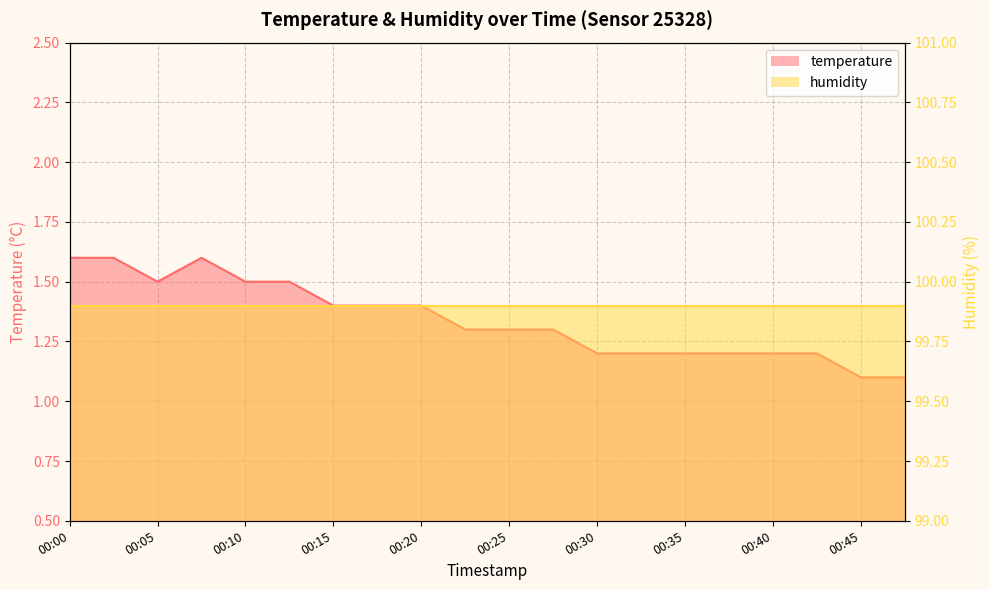

What is the difference between the values at 00:48 and 00:40?

0.1